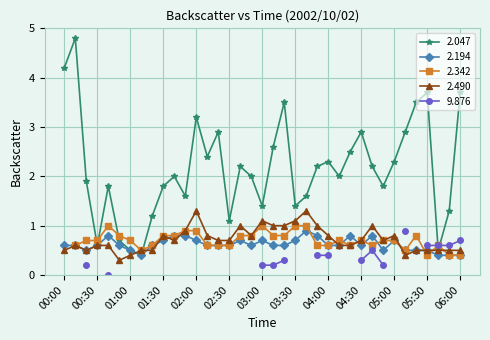

Does the chart display data point markers on the line(s)?

Yes